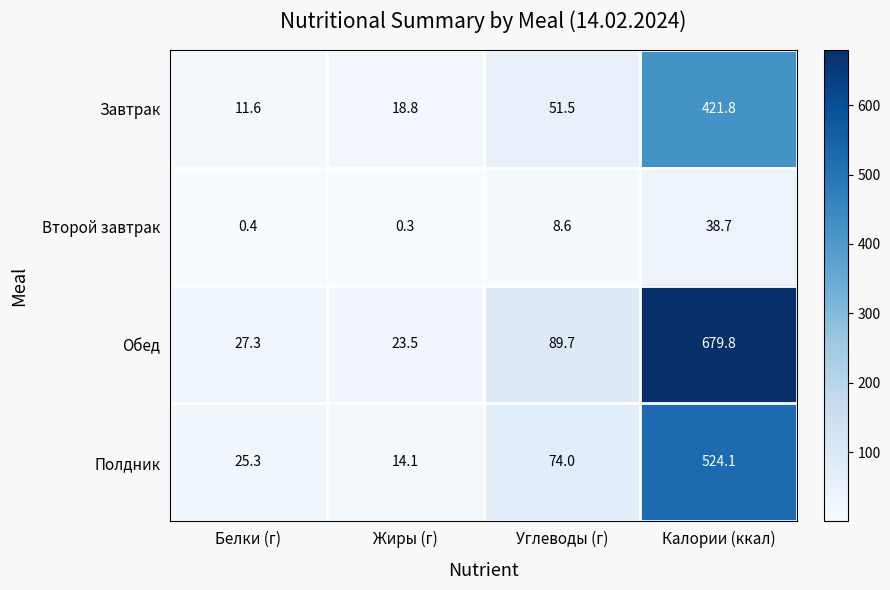

Rank the series by their maximum value, from lowest to highest.

Второй завтрак, Завтрак, Полдник, Обед